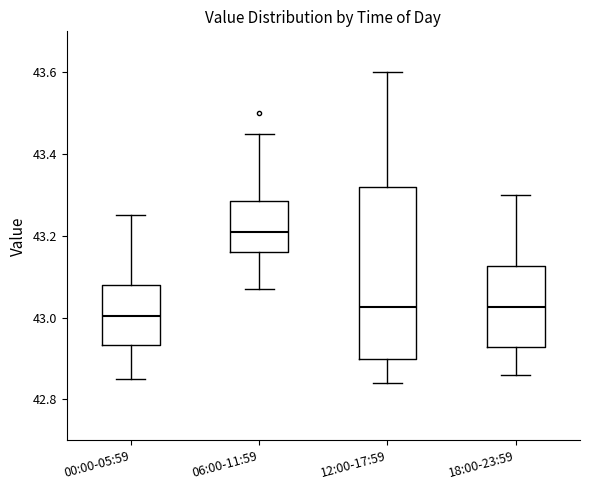

Which box is the tallest, from its lower edge to its upper edge?

12:00-17:59